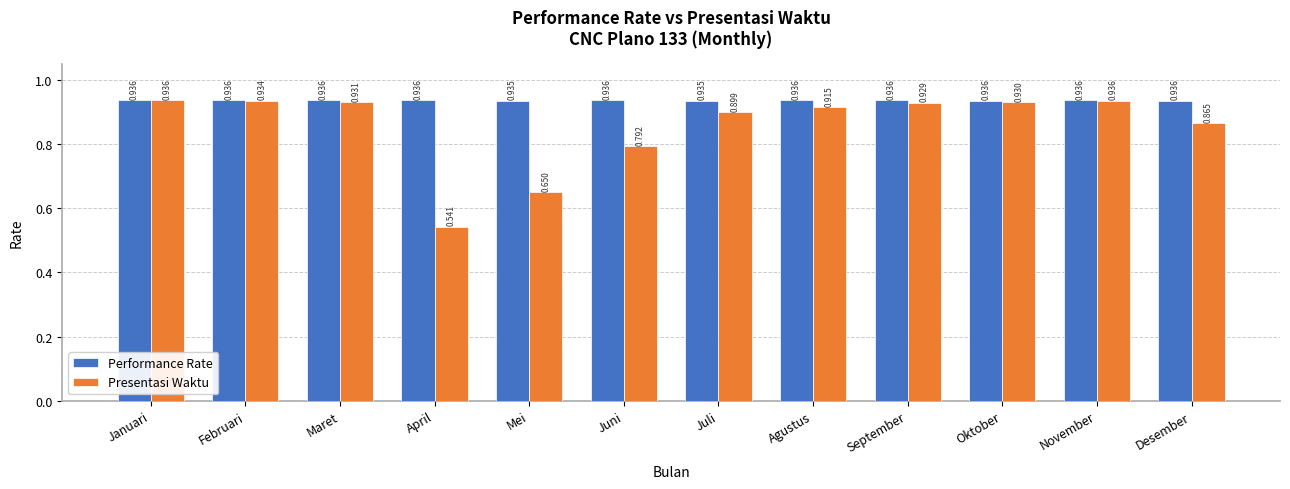

Count the Performance Rate values in the range 0 to 1.

12